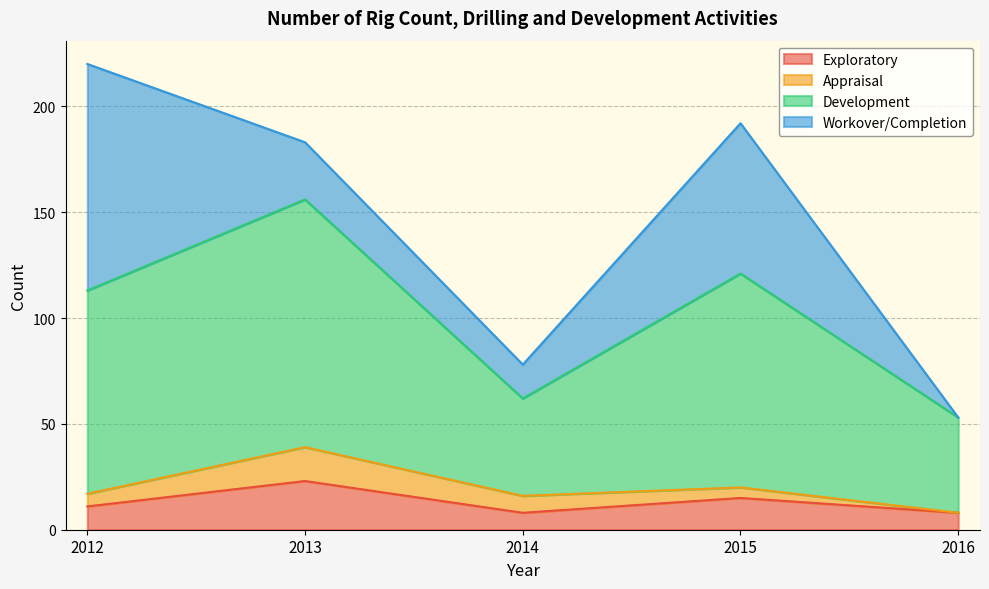

What is the total value across all series at 2014?

78